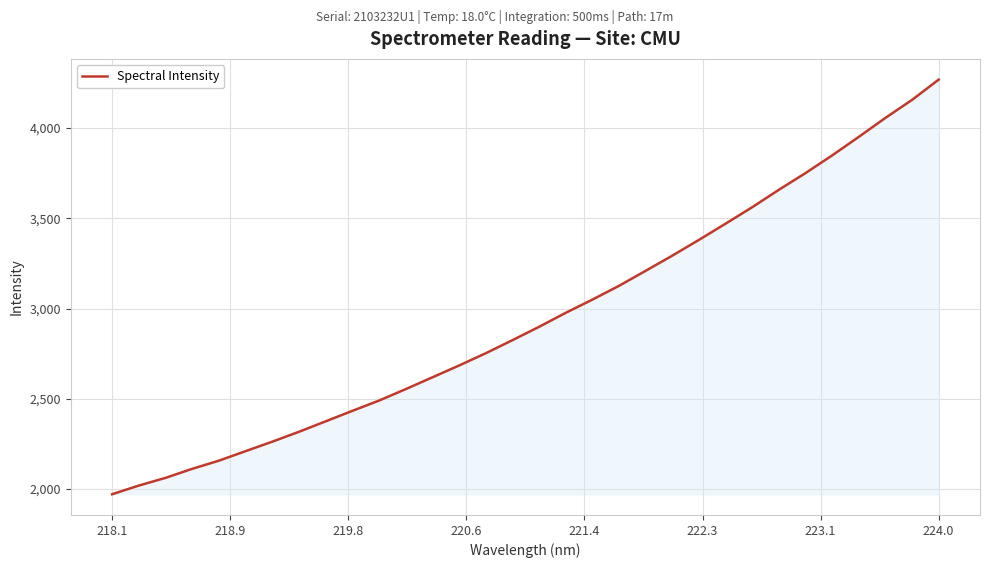

What is the difference between the maximum and minimum values?

2297.5